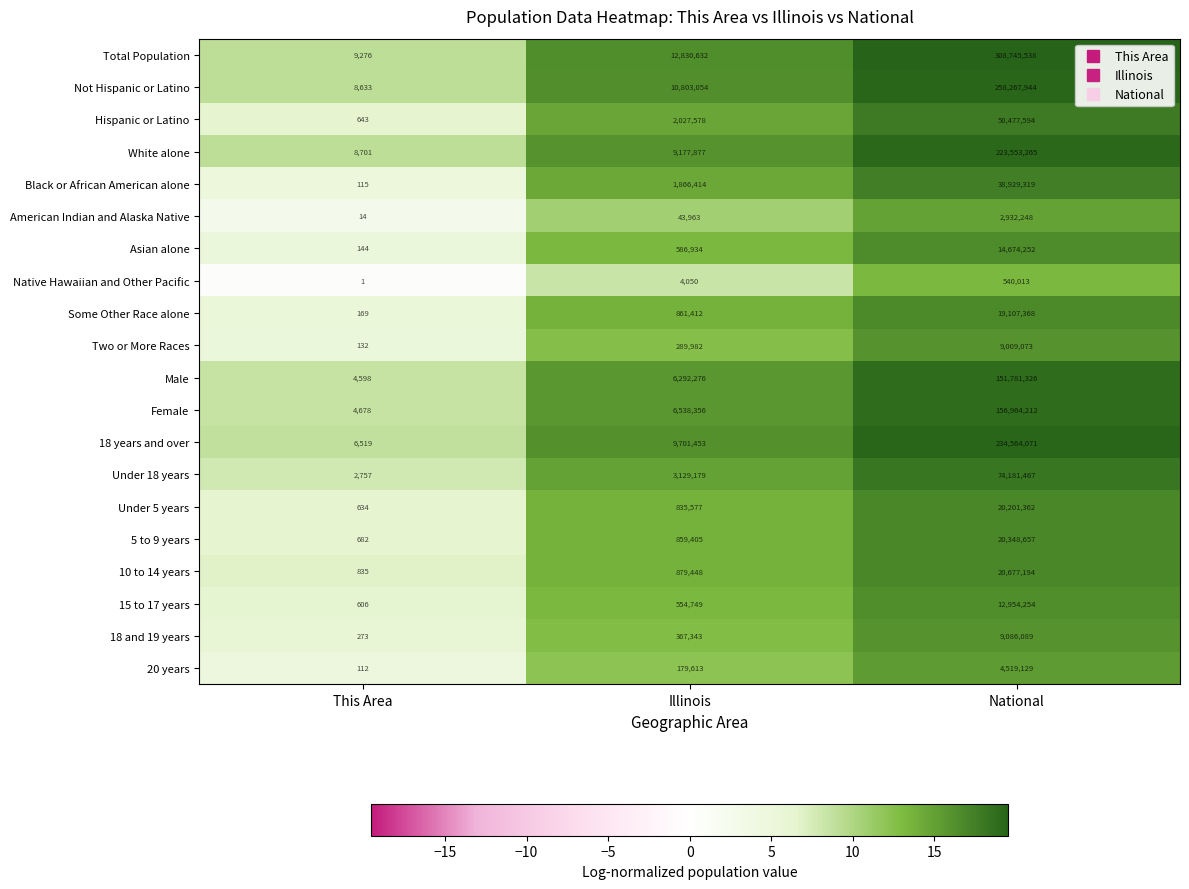

Which label corresponds to the largest value in the chart?

National